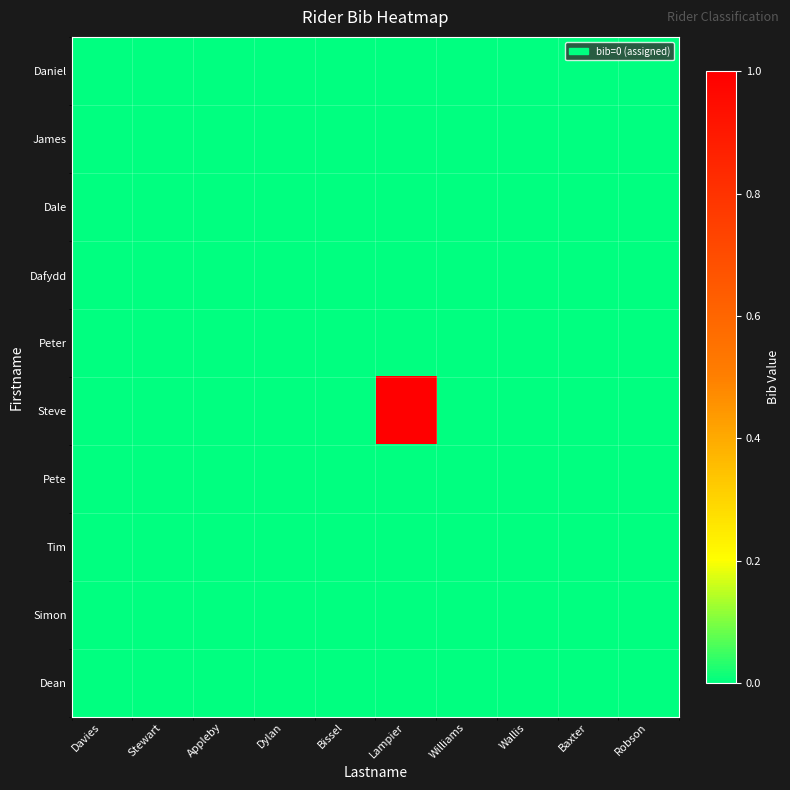

Rank the series by their maximum value, from lowest to highest.

Daniel, James, Dale, Dafydd, Peter, Pete, Tim, Simon, Dean, Steve